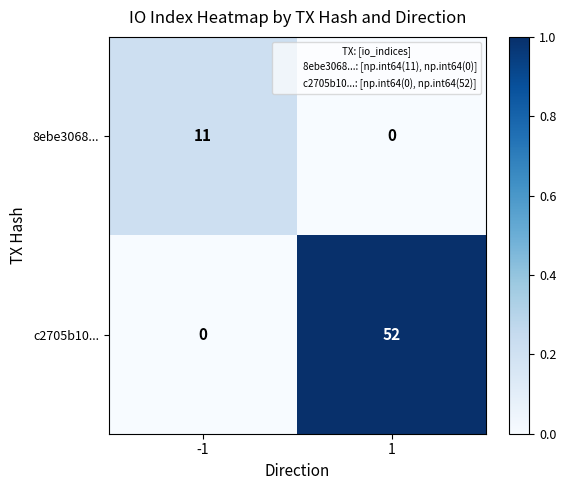

Rank the series by their average value, from highest to lowest.

c2705b10..., 8ebe3068...